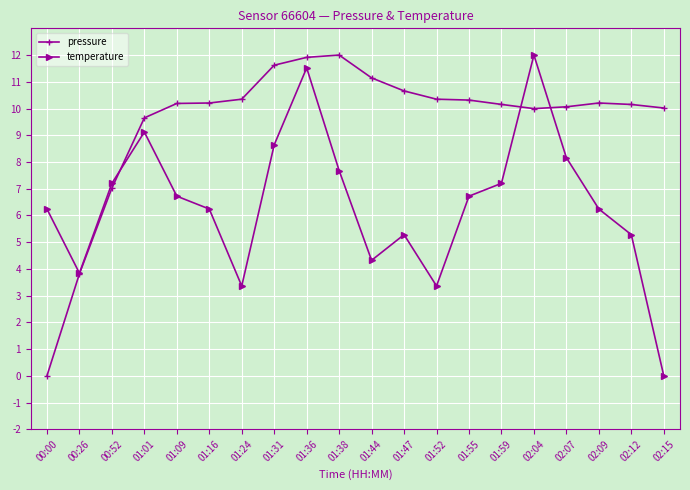

What position from the left is 01:09?

5